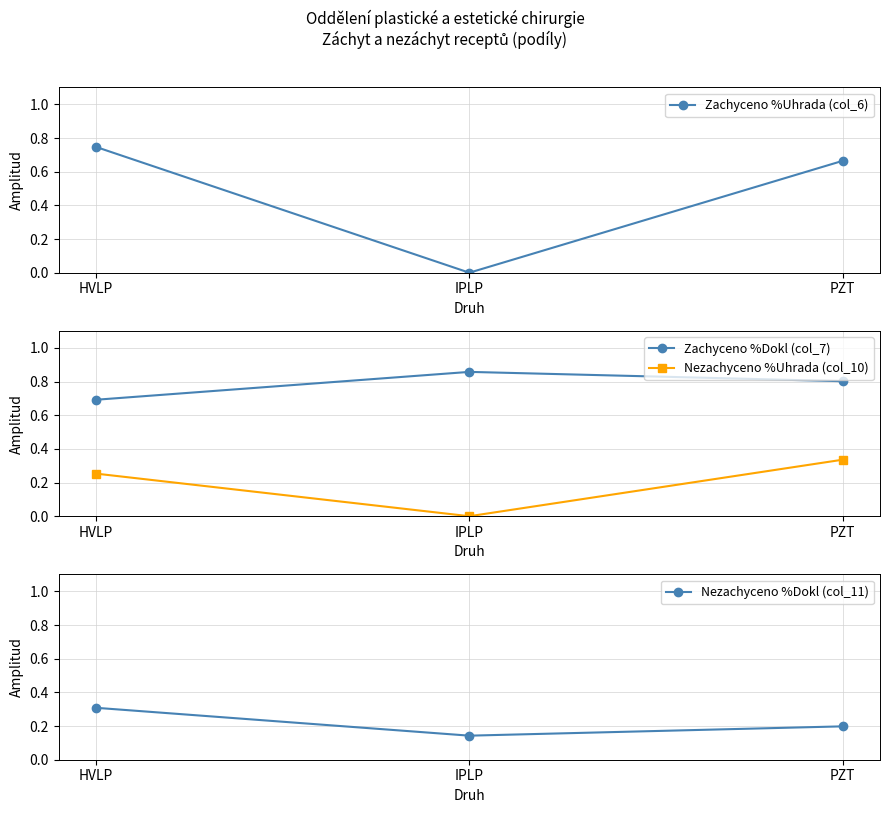

Reading left to right, extract all data points from this chart.

Zachyceno %Uhrada (col_6): HVLP=0.7	IPLP=0.0	PZT=0.7
Zachyceno %Dokl (col_7): HVLP=0.7	IPLP=0.9	PZT=0.8
Nezachyceno %Uhrada (col_10): HVLP=0.3	IPLP=0.0	PZT=0.3
Nezachyceno %Dokl (col_11): HVLP=0.3	IPLP=0.1	PZT=0.2